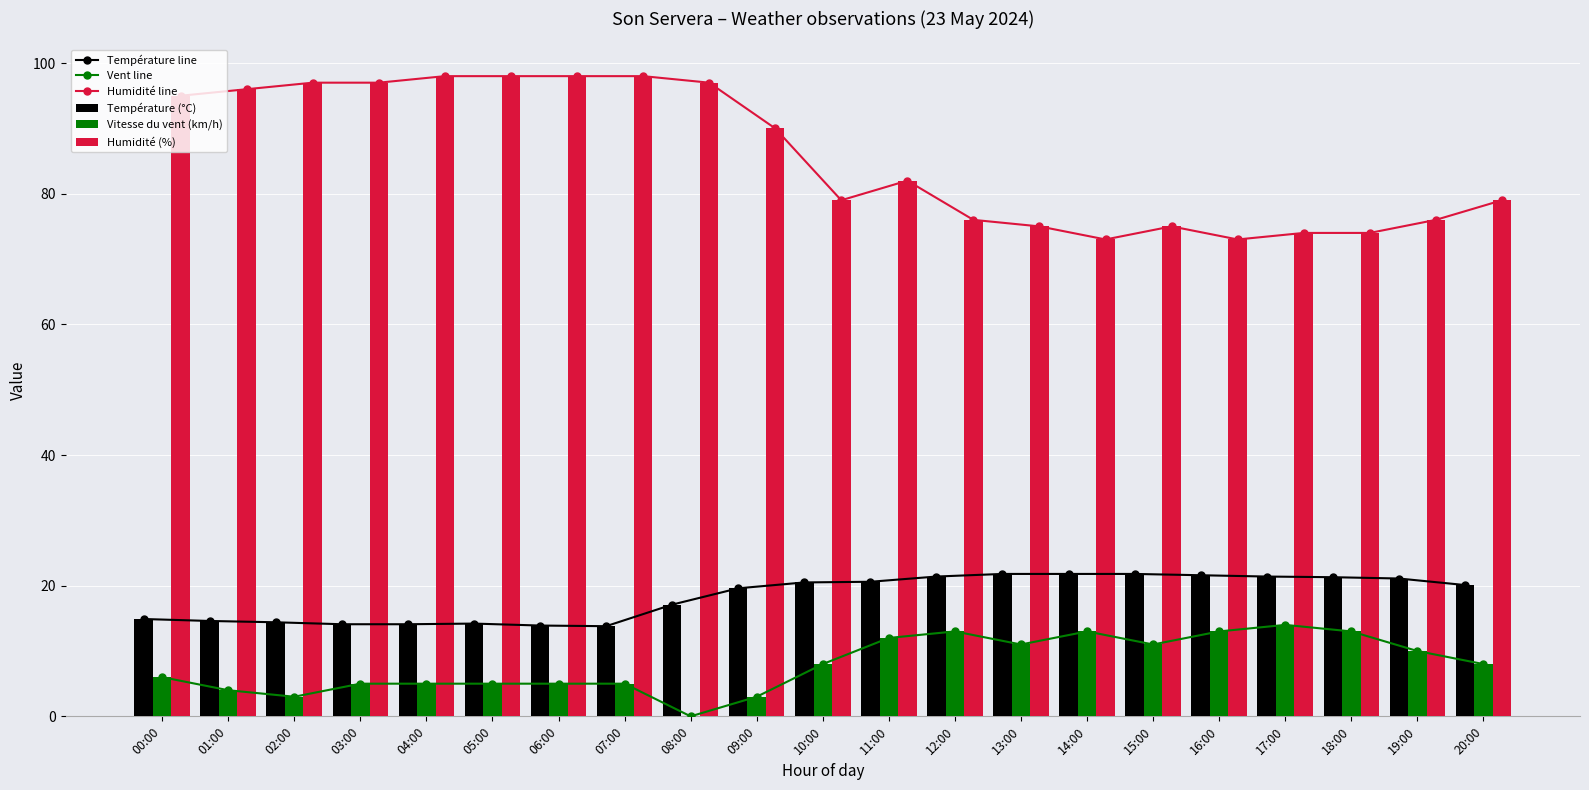

Read the Température (°C) value at 13:00.

21.8